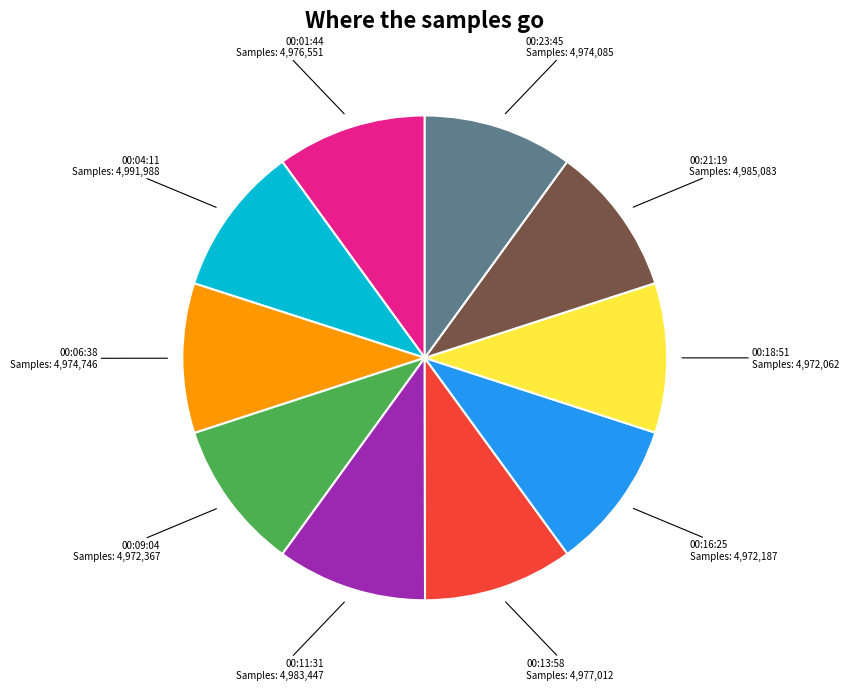

Does any single category account for the majority?

No